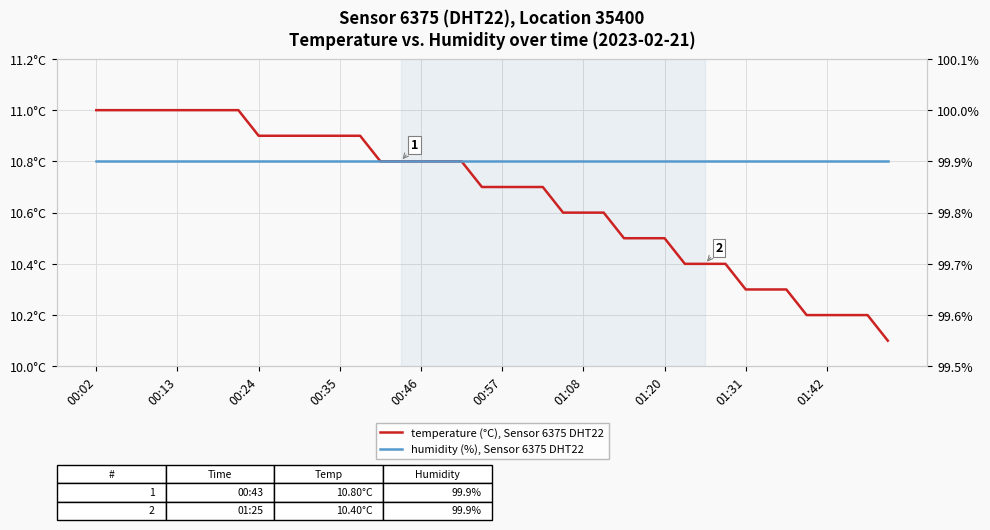

True or false: temperature (°C), Sensor 6375 DHT22 and humidity (%), Sensor 6375 DHT22 intersect in this chart.

False